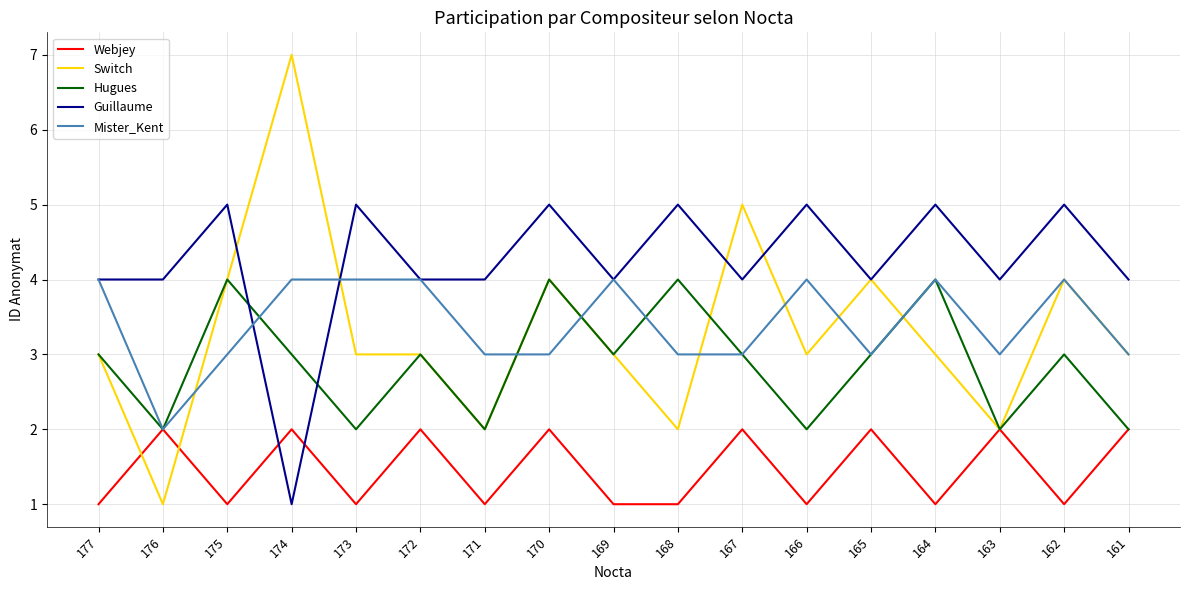

True or false: Switch and Hugues intersect in this chart.

True